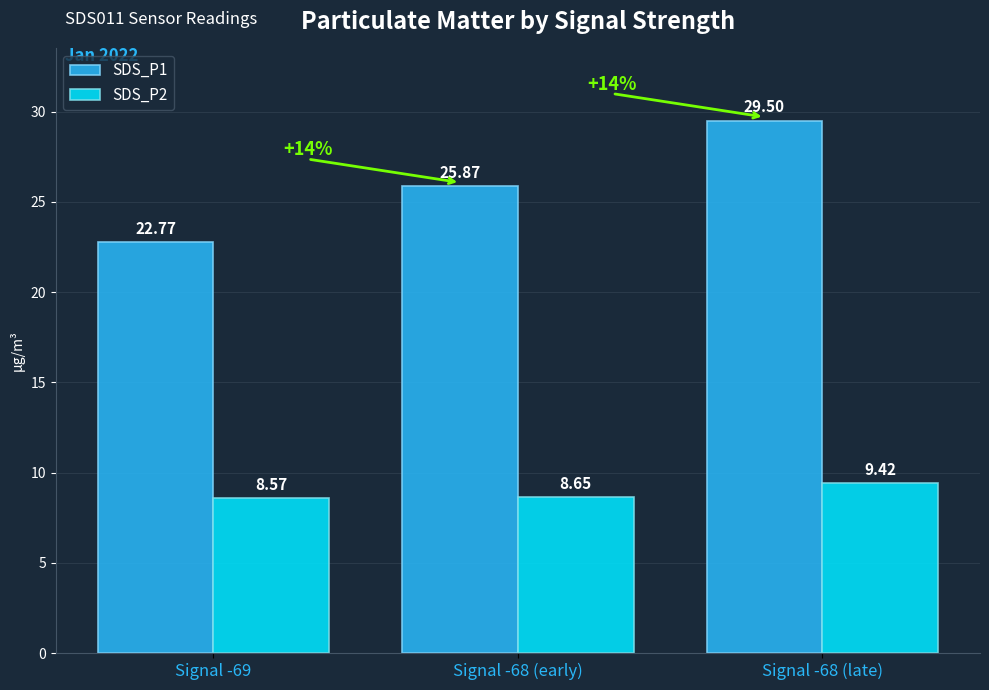

Which series has the largest total across all categories?

SDS_P1